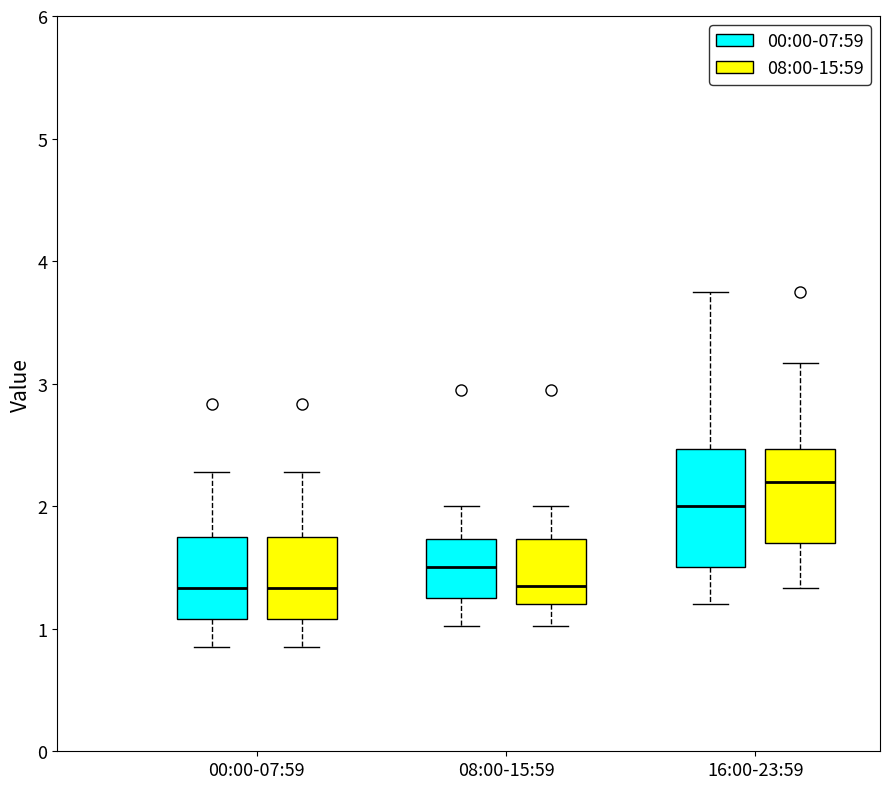

Where is the upper edge of the box for 16:00-23:59 (00:00-07:59) on the y-axis? The values are not printed on the chart, so give them approximately, as read against the axis.

2.5